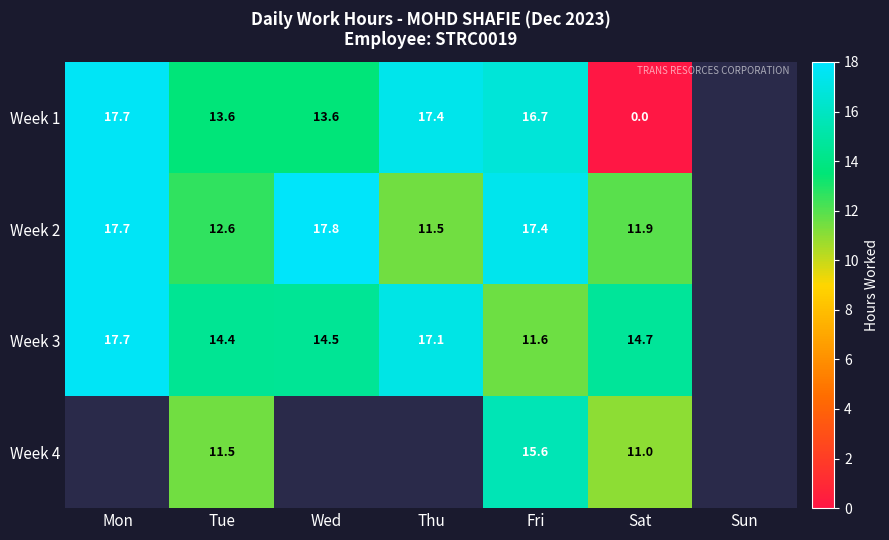

At which category does the chart reach its minimum across all series?

Sat